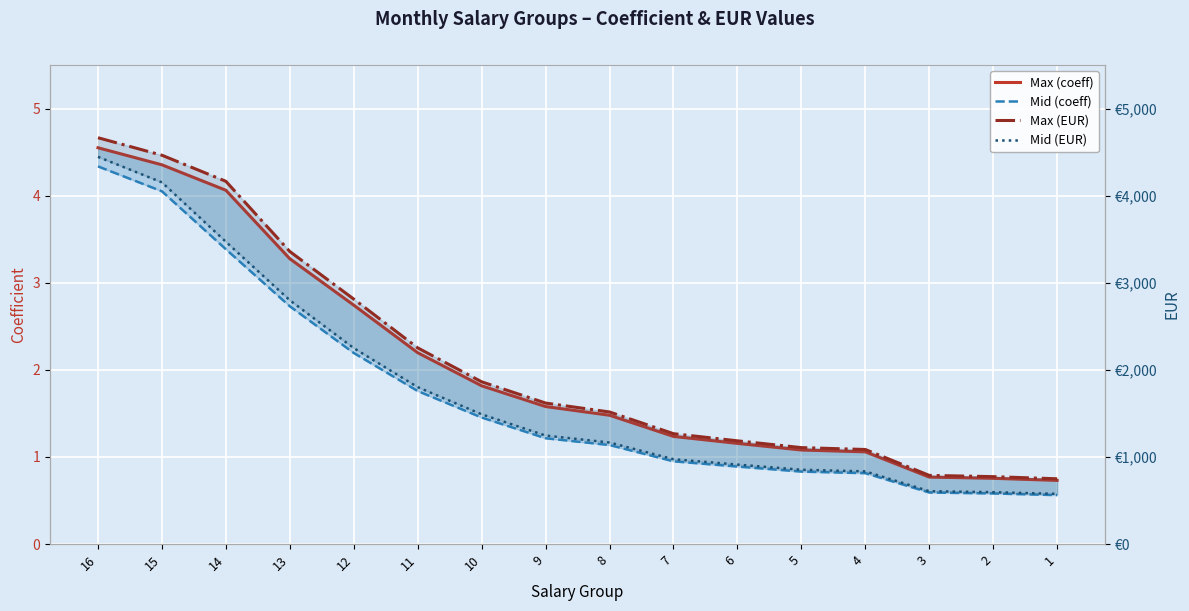

At which category is the sum across all series the highest?

16